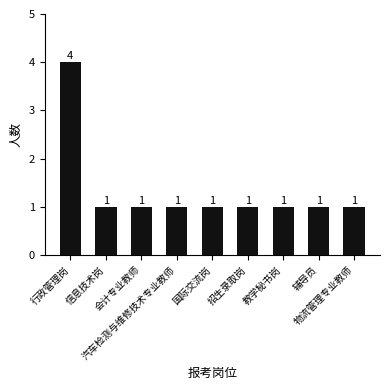

The chart shows a value of 1 at 物流管理专业教师. True or false?

True